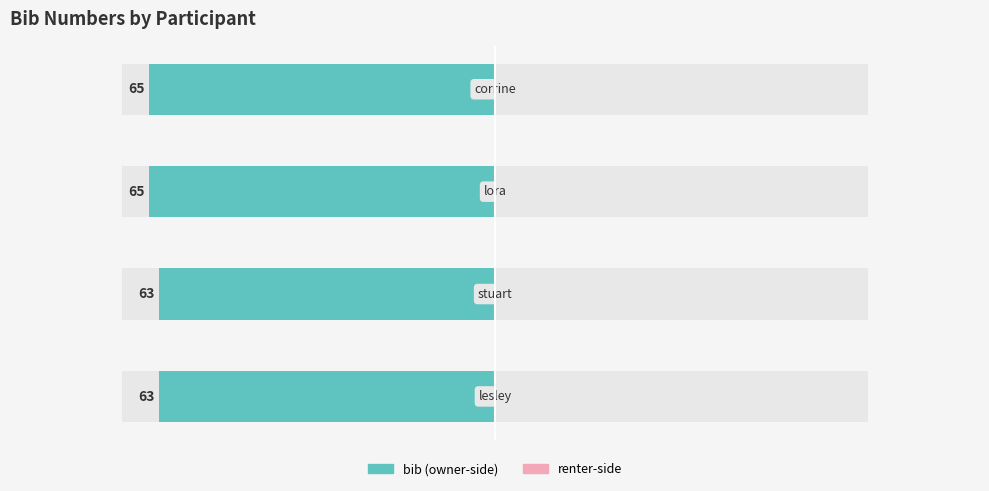

At which label is the value closest to 64?

lesley